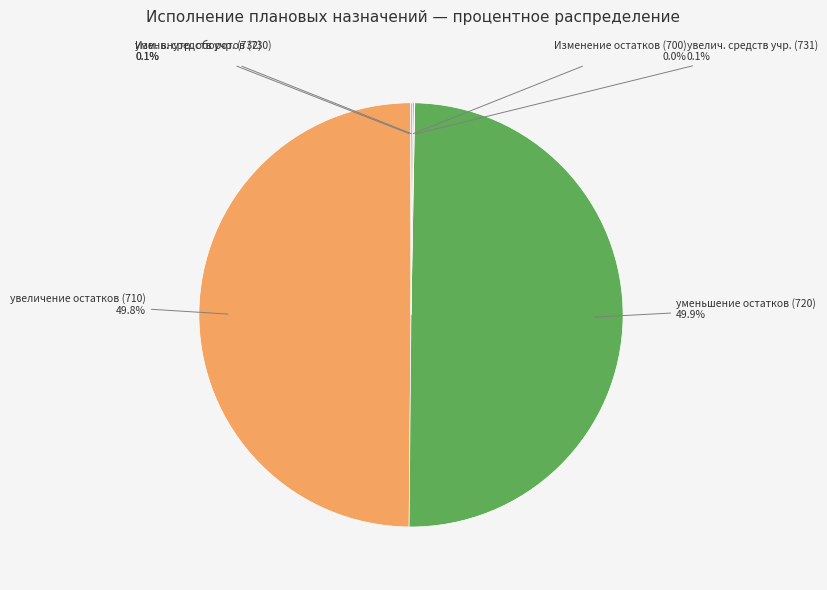

What percentage do увеличение остатков (710) and уменьшение остатков (720) together represent?

99.7%